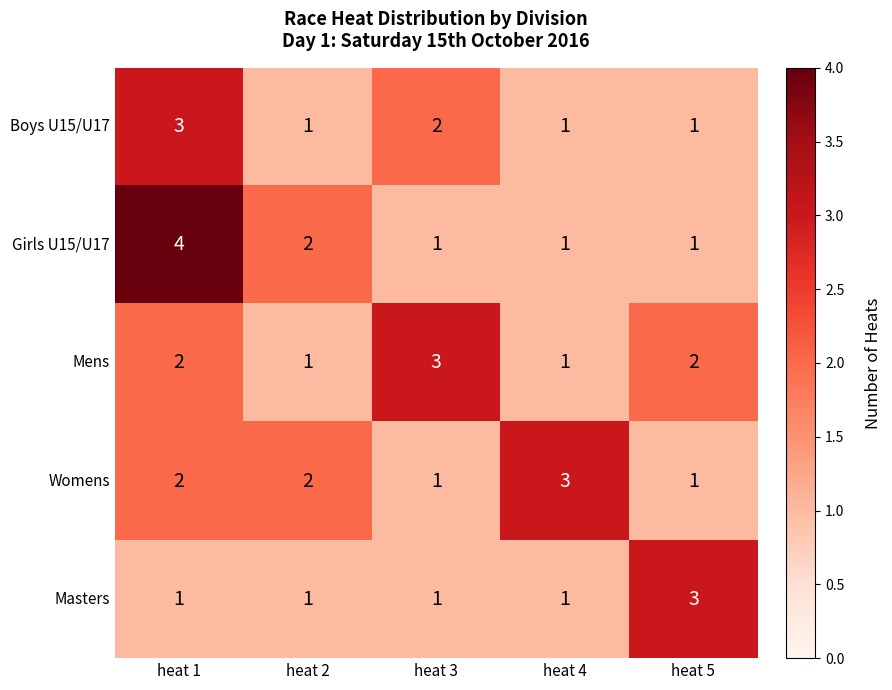

Is it true that Masters equals 1 at heat 1?

True